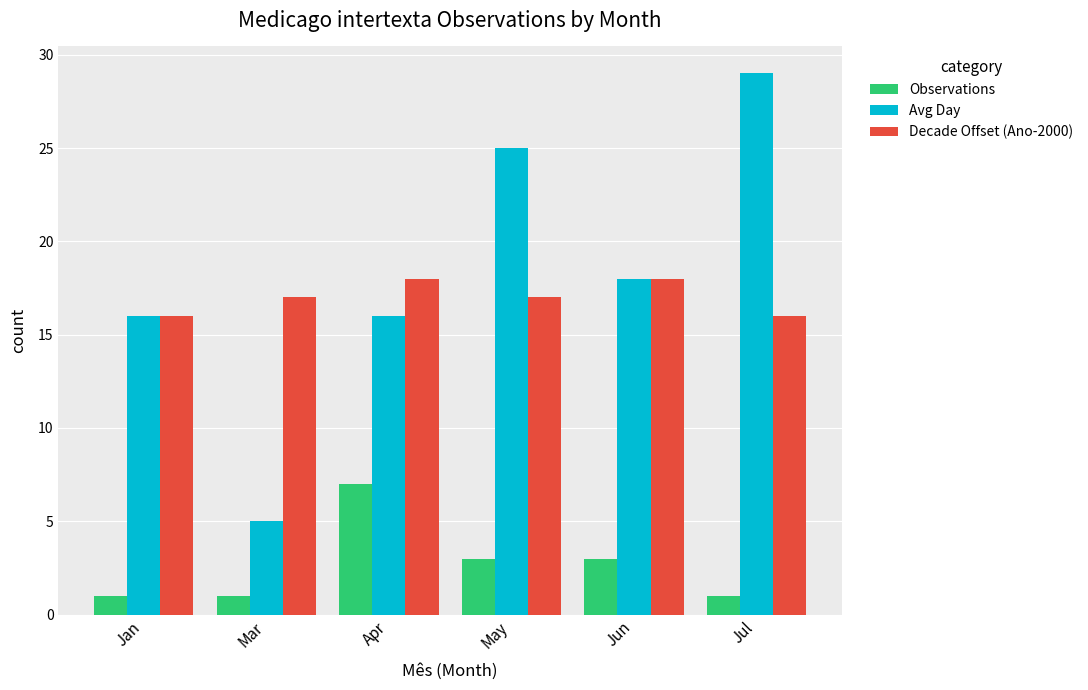

What is the highest value of the Decade Offset (Ano-2000) series?

18